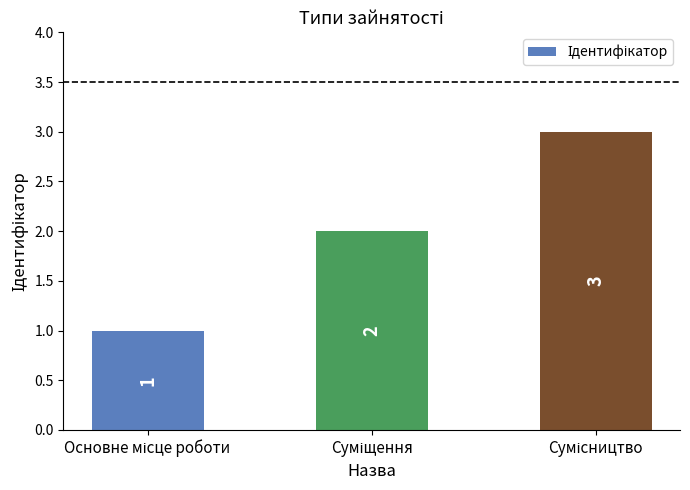

How many data points are less than 2?

1